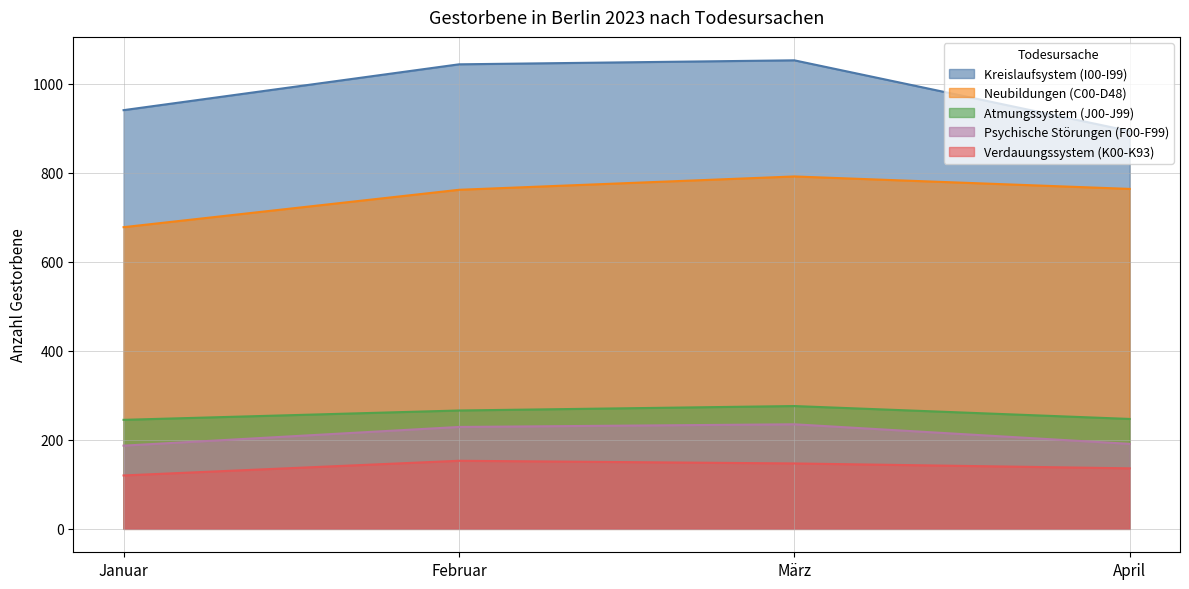

True or false: Verdauungssystem (K00-K93) has a value of 238 at April.

False